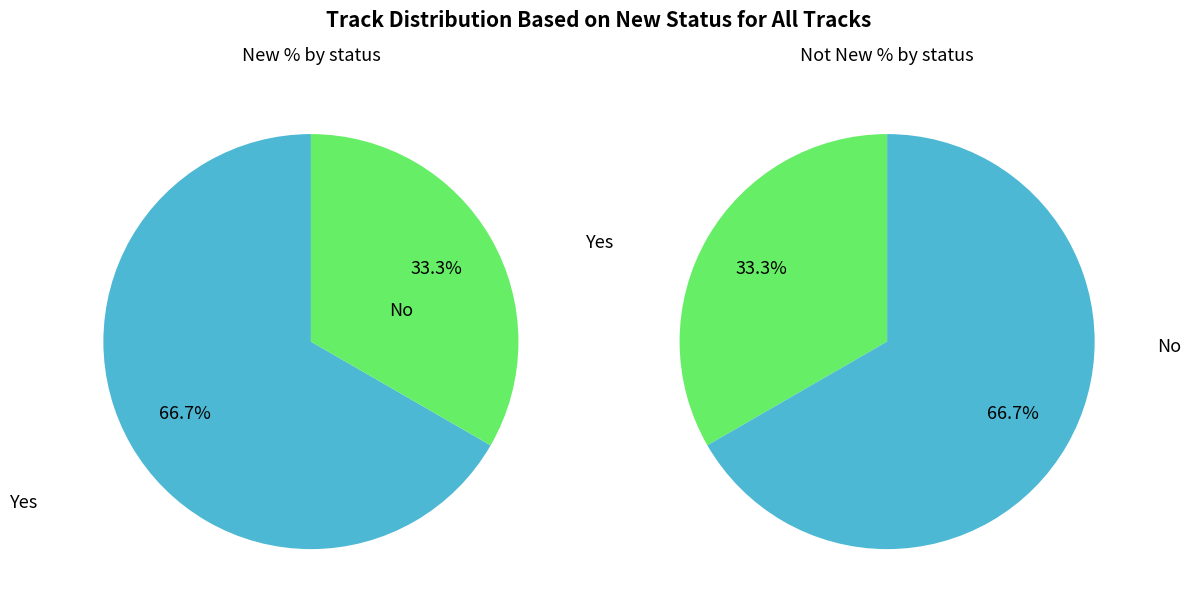

Is there a majority slice in this chart?

Yes